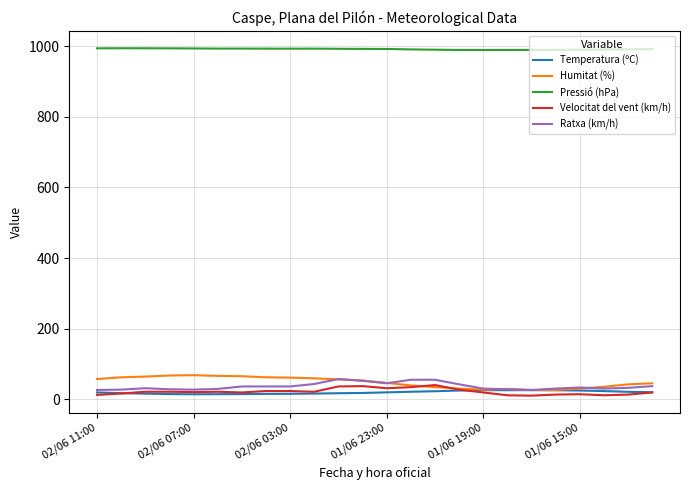

True or false: Pressió (hPa) and Humitat (%) cross at least once.

False